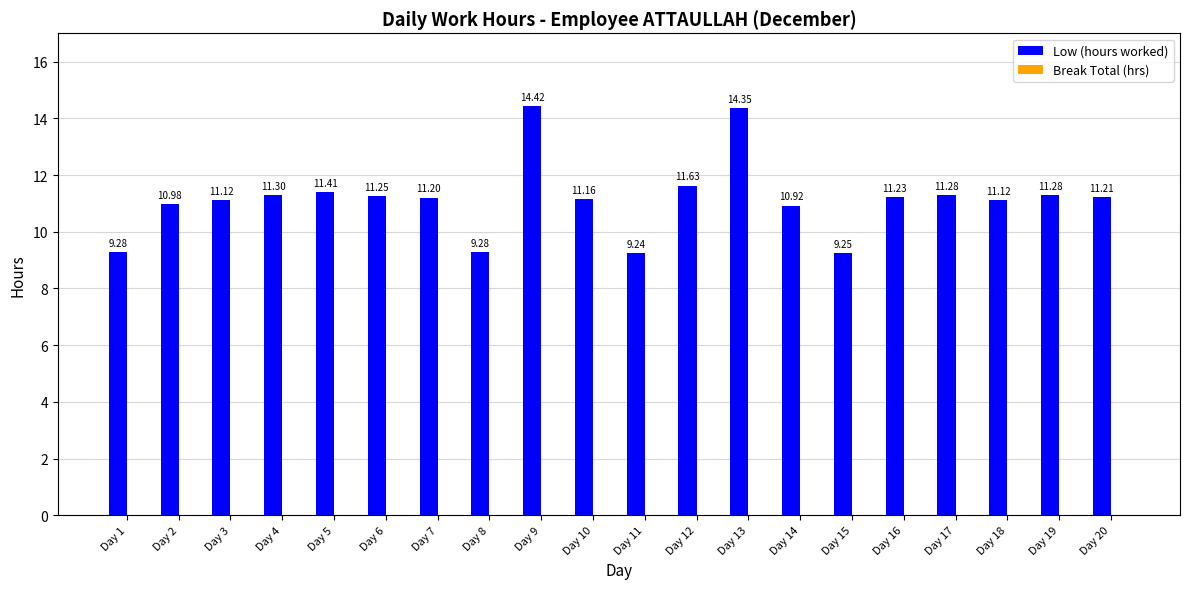

What is the average value?

11.1